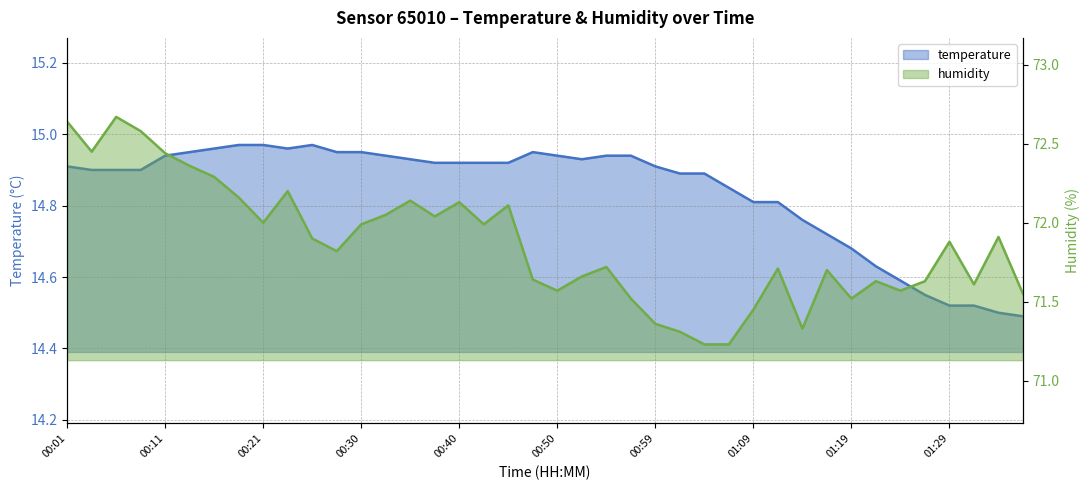

Count the number of categories in the chart.

40